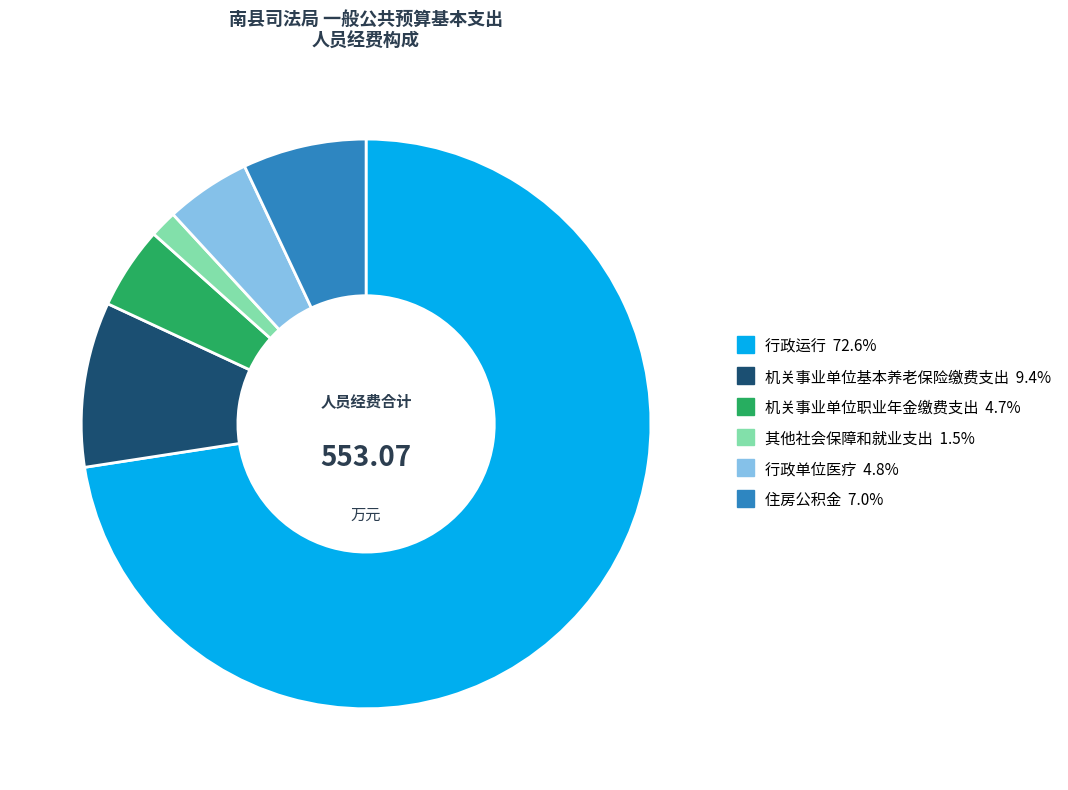

What is the ratio of the value at 机关事业单位基本养老保险缴费支出 to the value at 机关事业单位职业年金缴费支出?

2.0